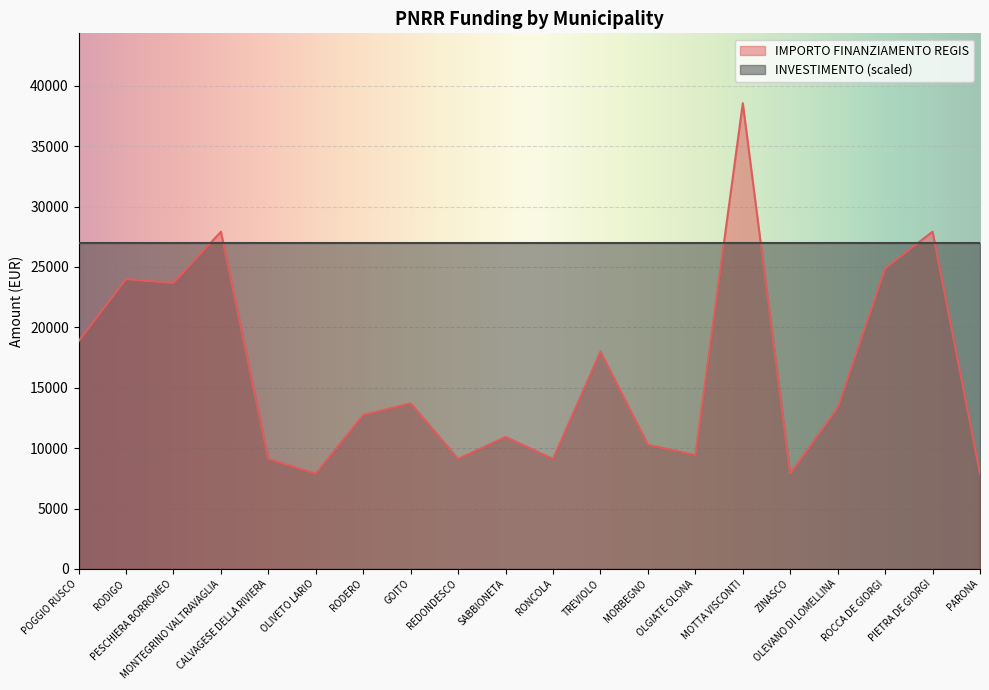

How many points are lower than both their immediate neighbors (excluding endpoints)?

6